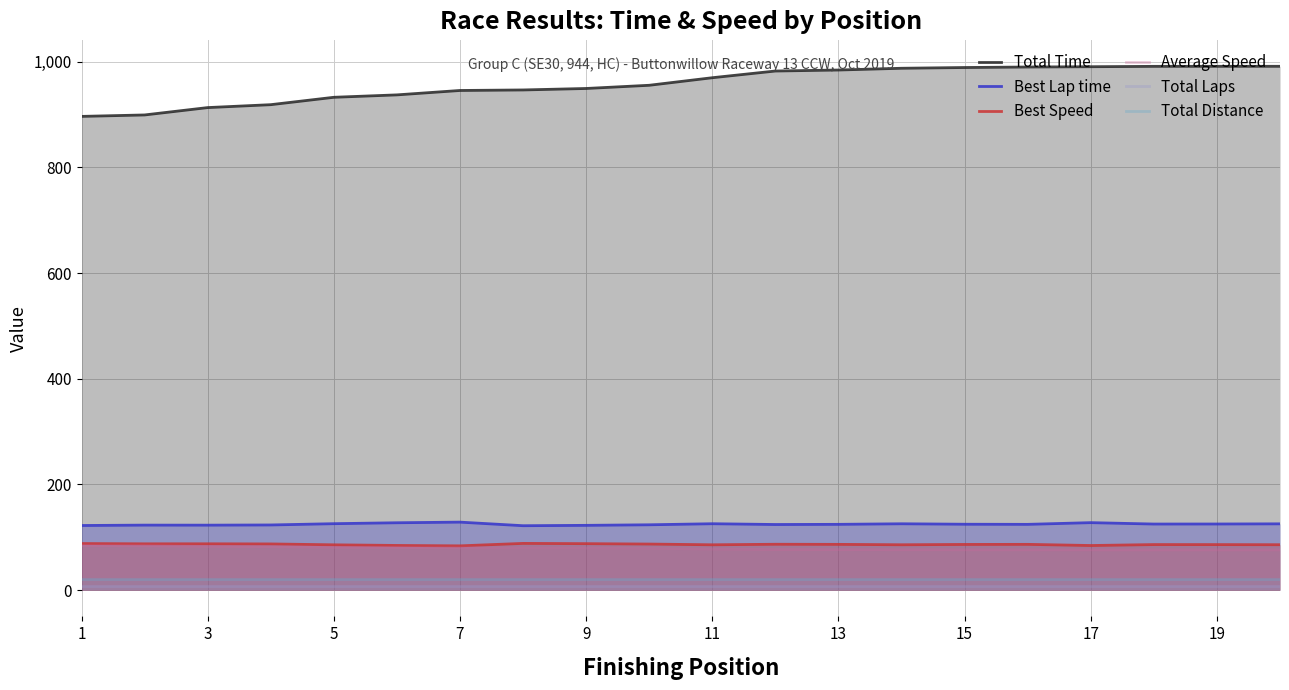

Which series has the largest range (max minus min)?

Total Time